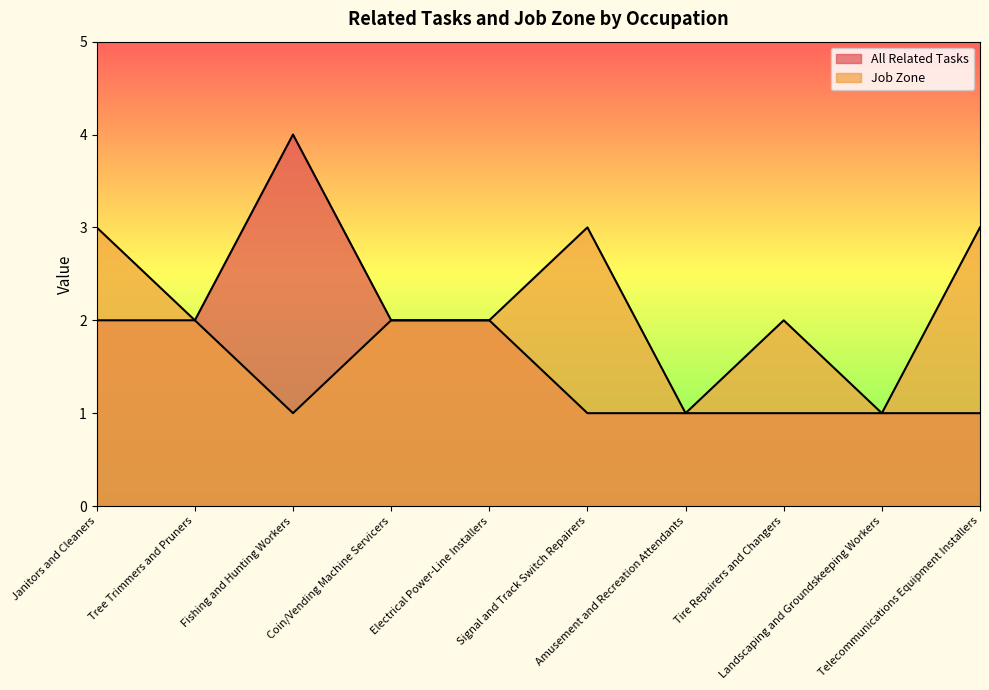

What position from the left is Electrical Power-Line Installers?

5